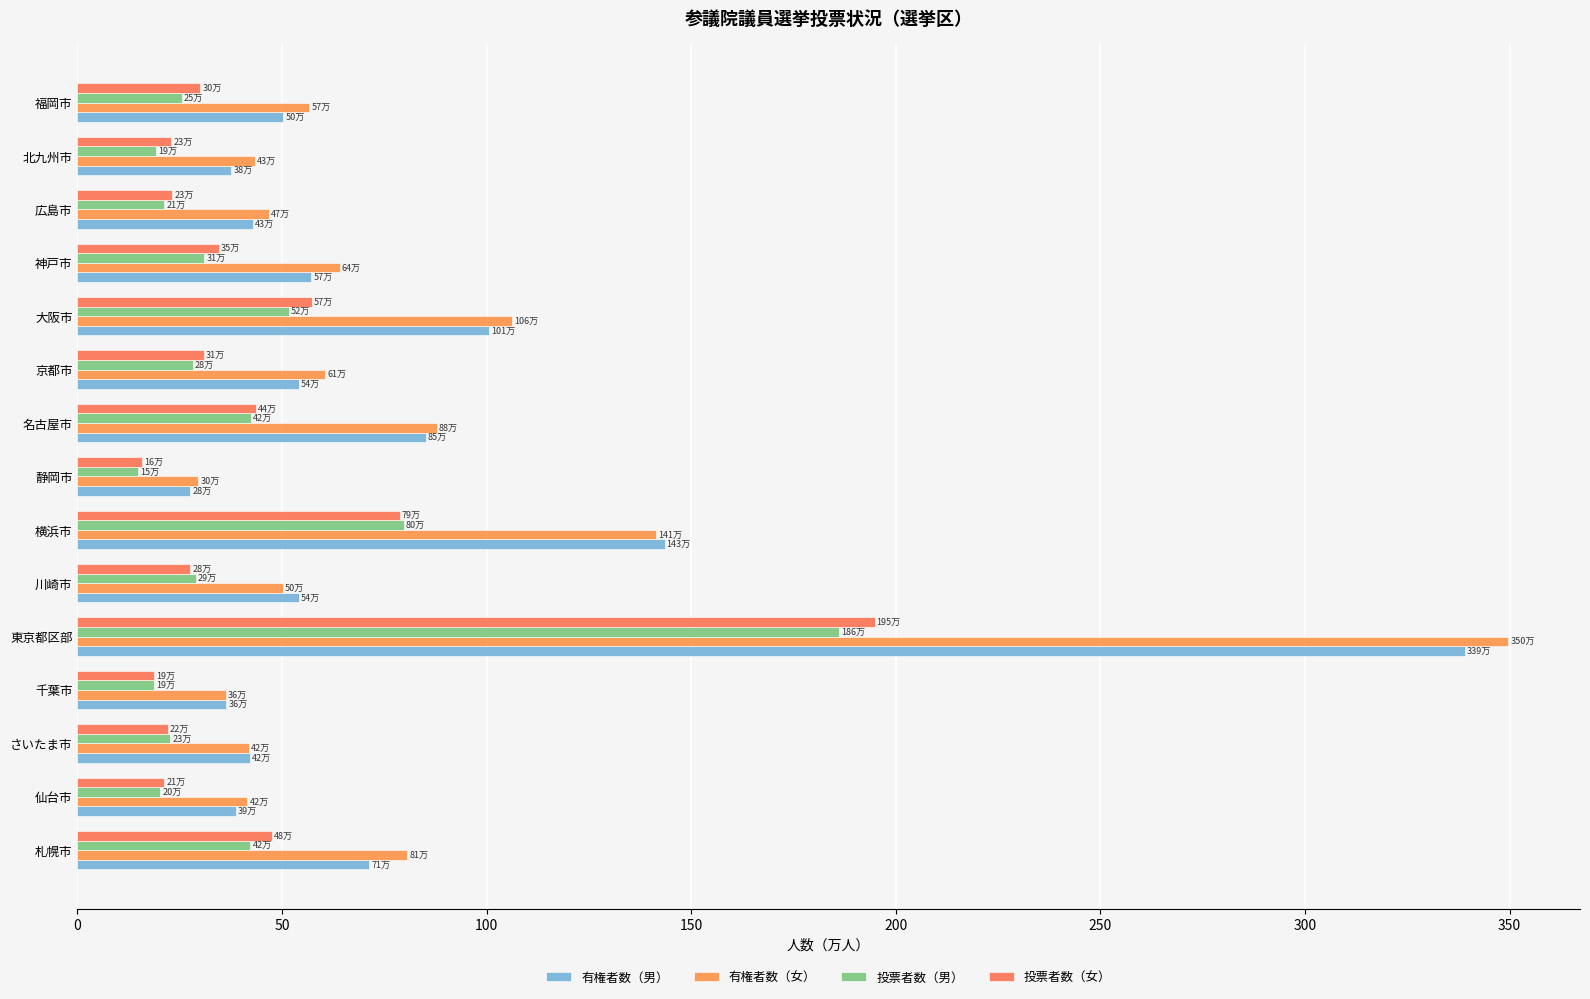

How many data points in 有権者数（男） are less than 54?

7